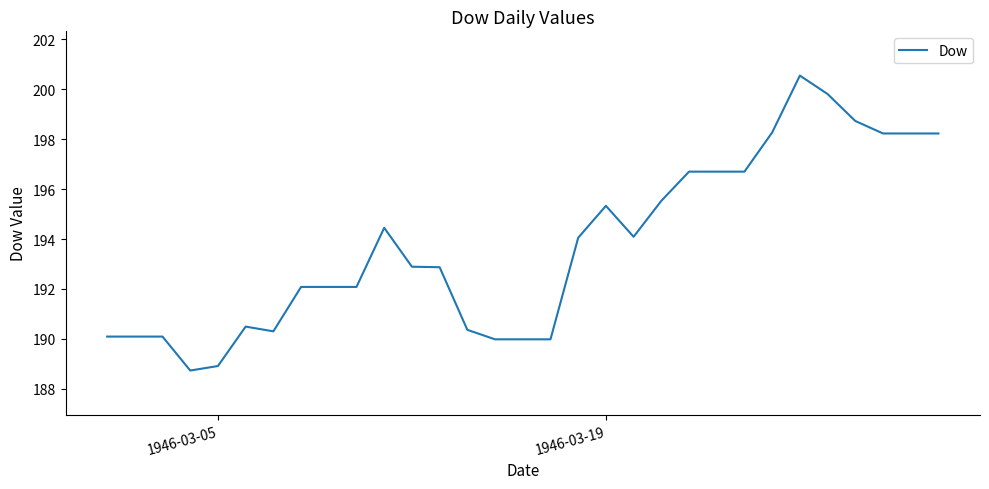

What is the maximum value shown in the chart?

200.6